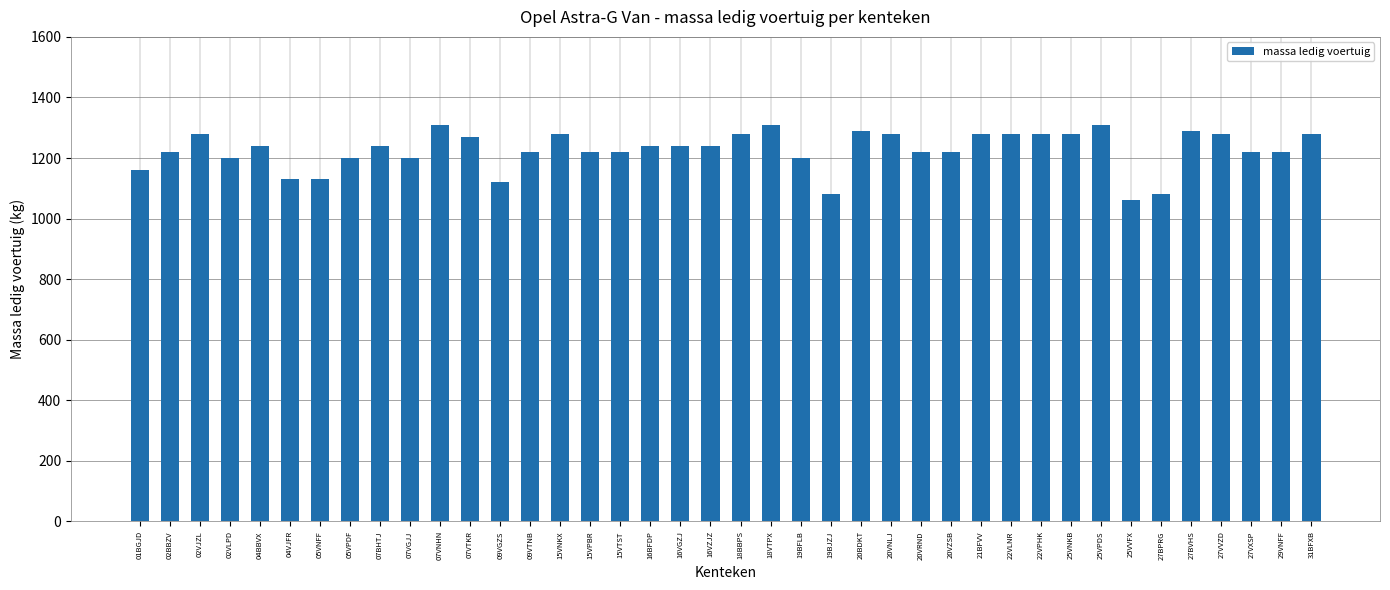

The value at 02VLPD is 1200. True or false?

True